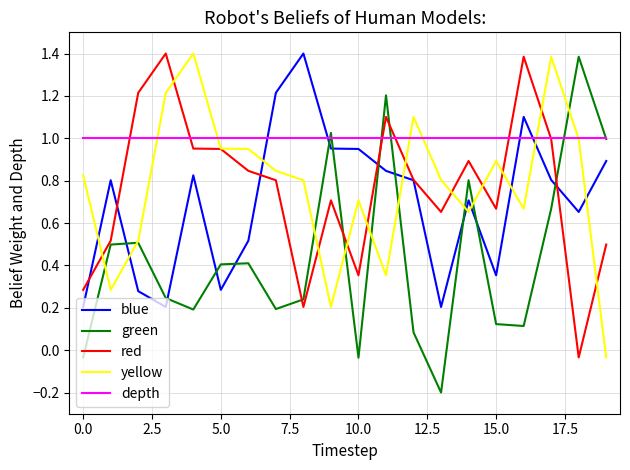

Which series has the widest spread of values?

green